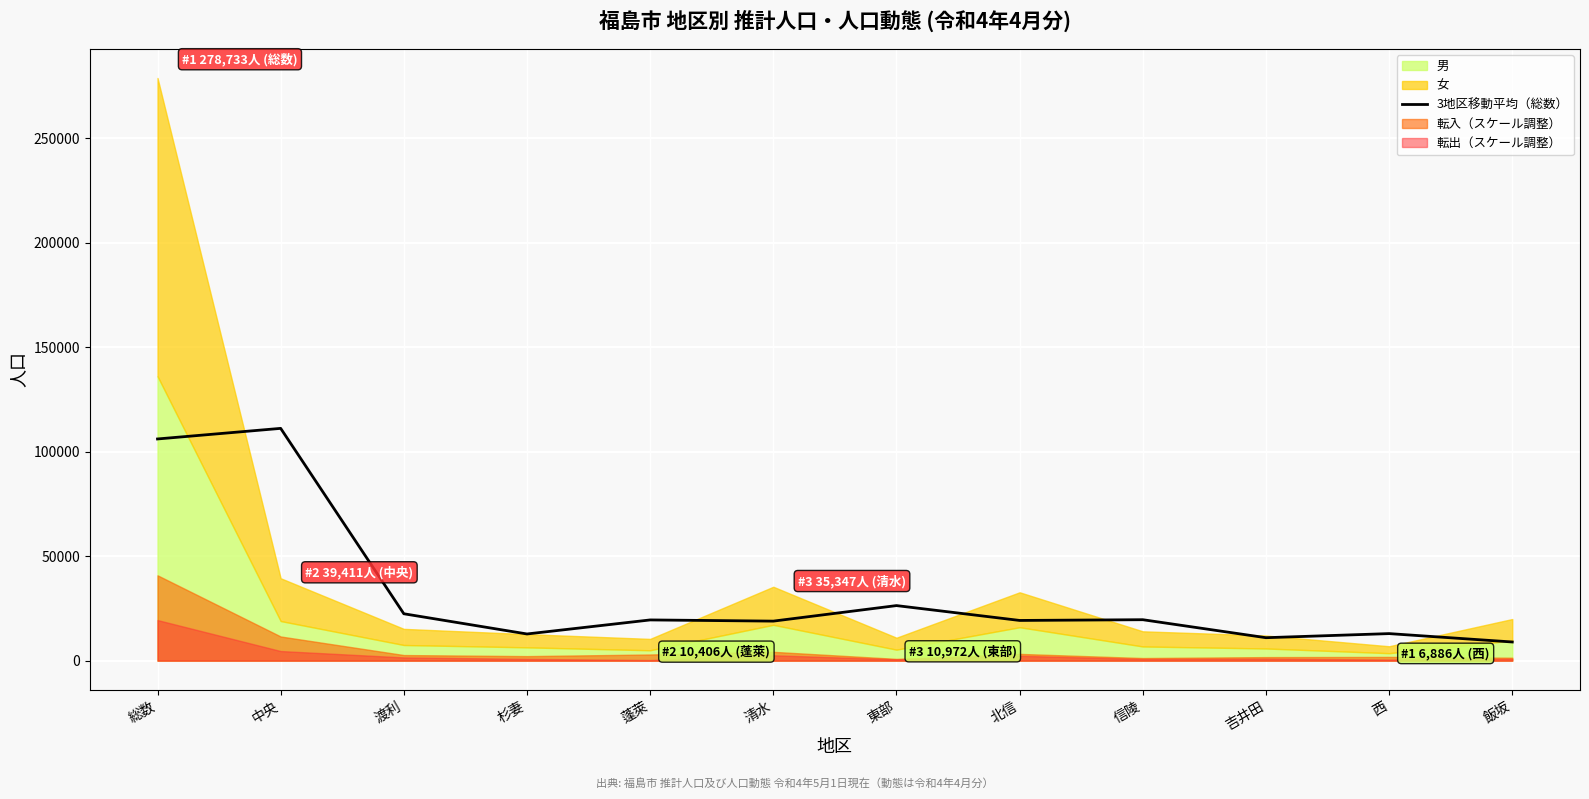

Is it true that 3地区移動平均（総数） equals 12762.3 at 杉妻?

True